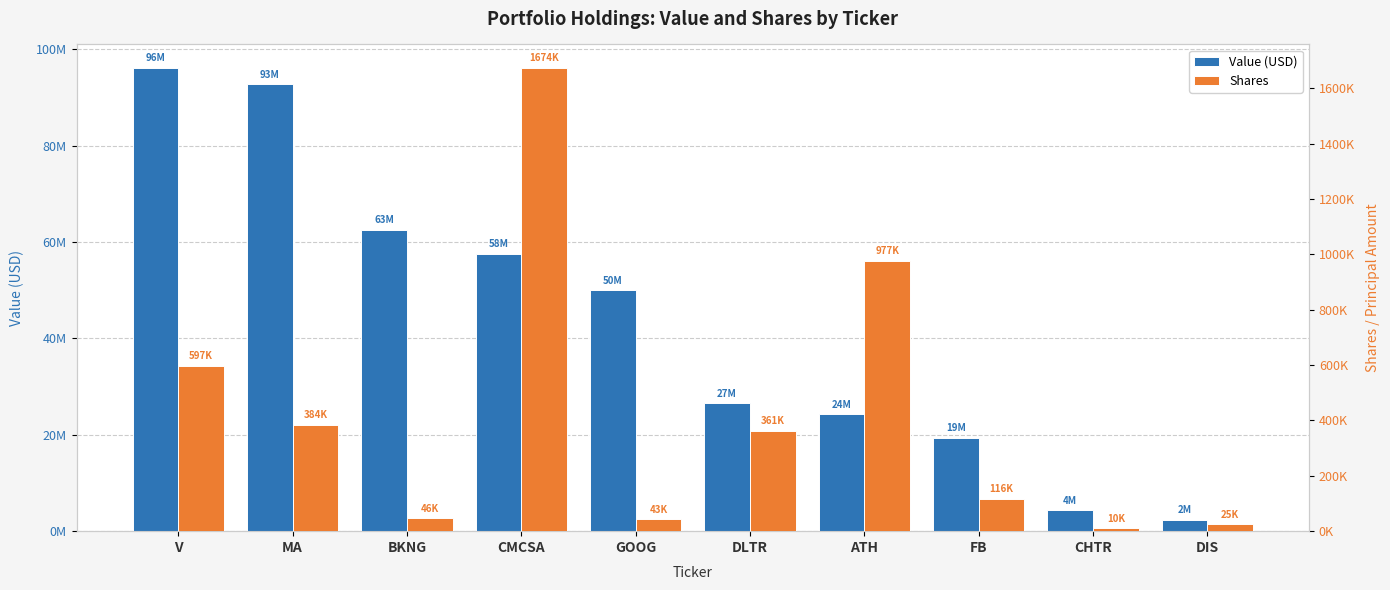

What value does the Shares series have at MA?

383964